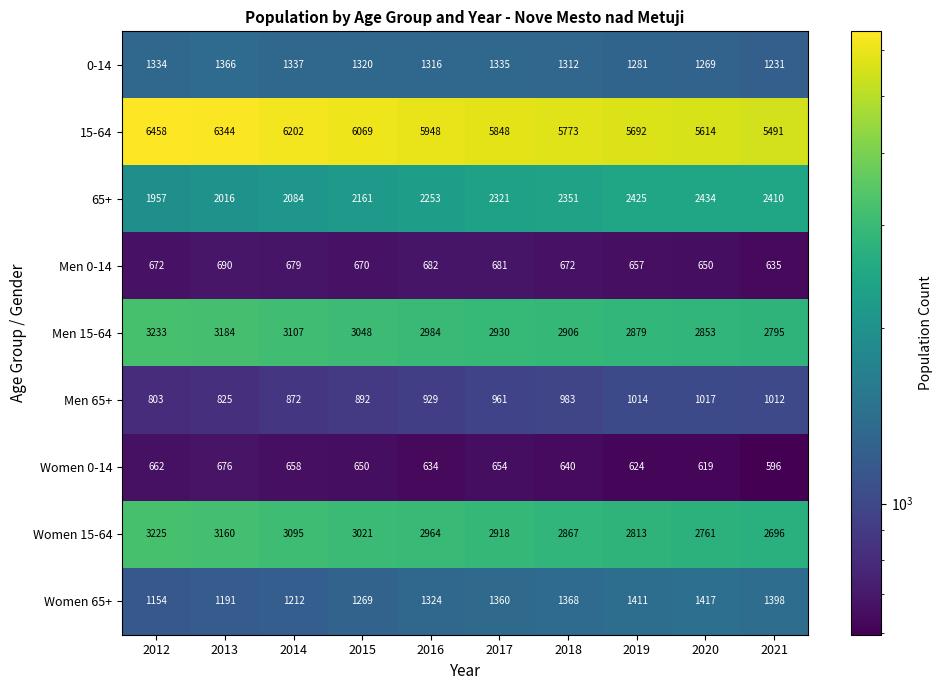

At which category is the sum across all series the highest?

2012